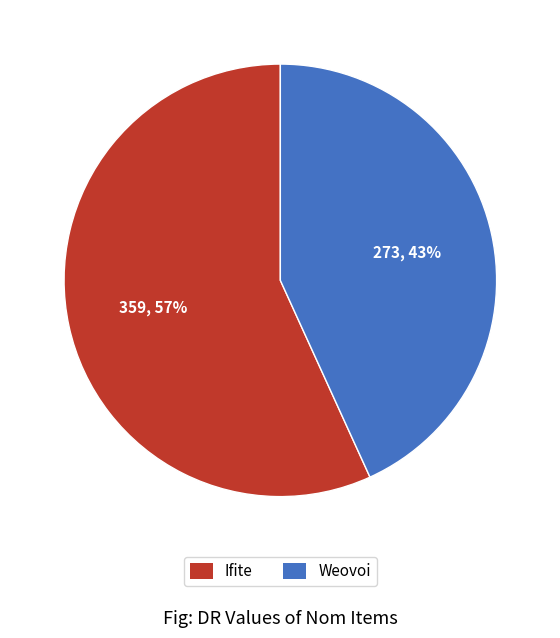

Does Weovoi represent more than half of the total?

No